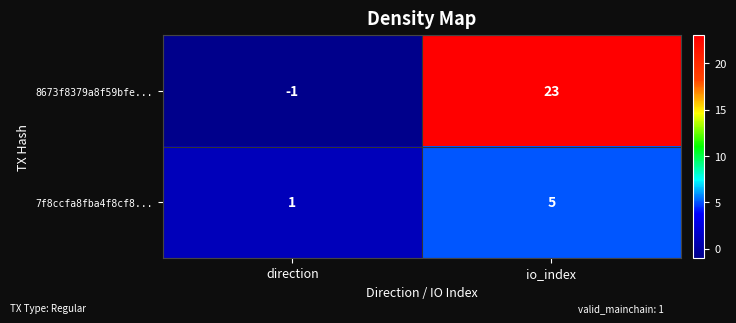

Reading left to right, extract all data points from this chart.

8673f8379a8f59bfe...: -1	23
7f8ccfa8fba4f8cf8...: 1	5